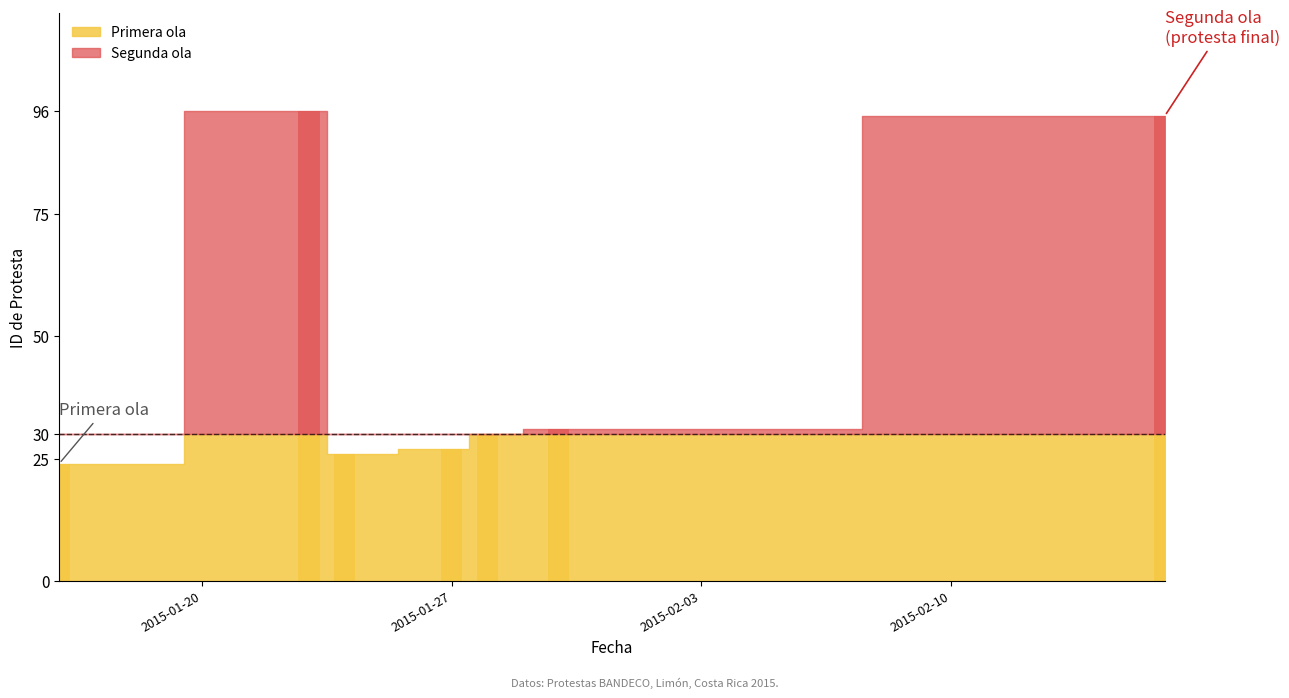

List the labels in order of value, largest first.

2015-01-23, 2015-02-16, 2015-01-30, 2015-01-16, 2015-01-24, 2015-01-27, 2015-01-28